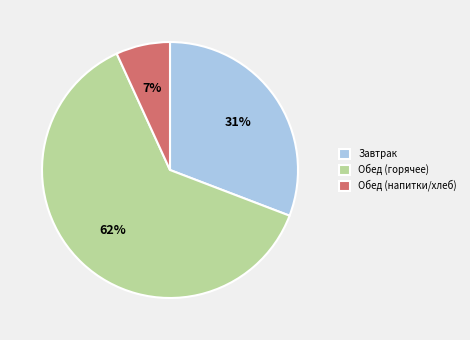

How many slices are in this pie chart?

3